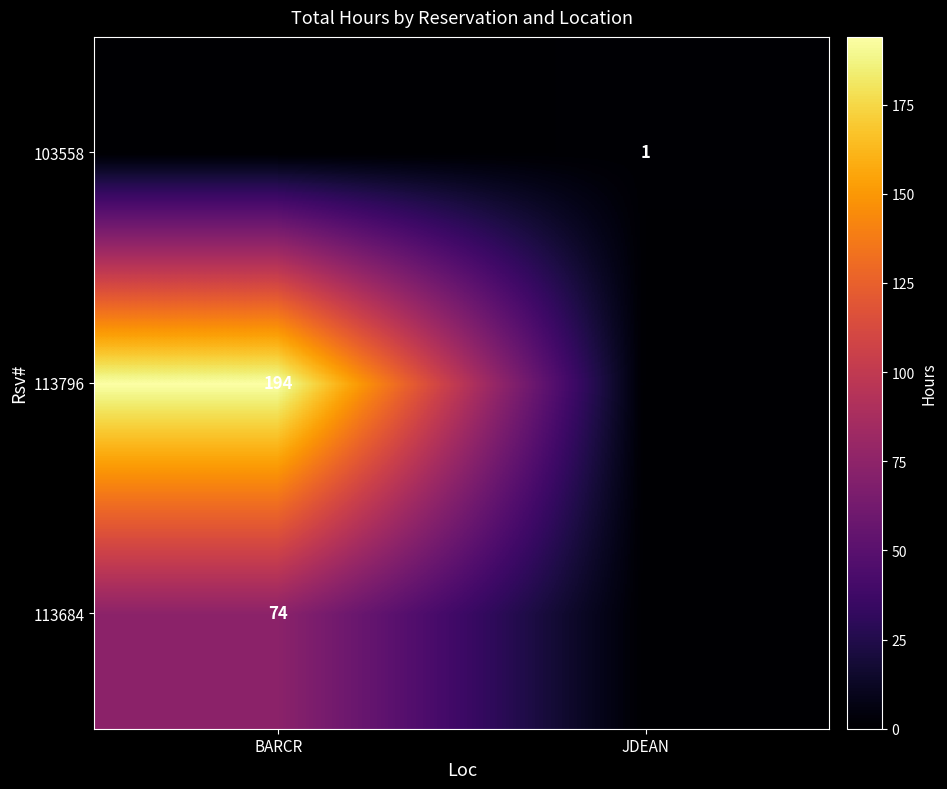

Is the value of 113796 at BARCR greater than the value of 113684 at BARCR?

Yes